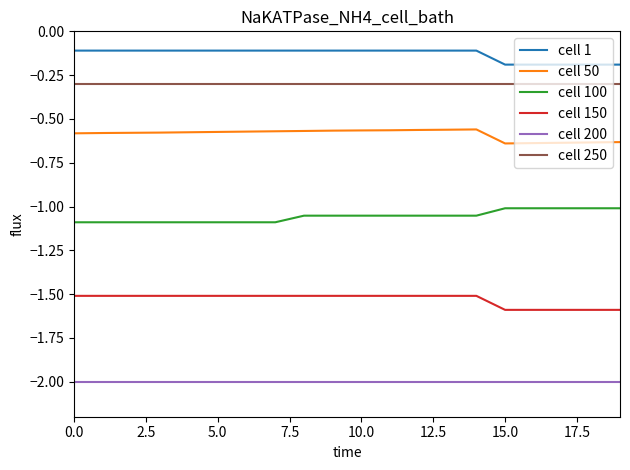

True or false: cell 1 and cell 200 intersect in this chart.

False